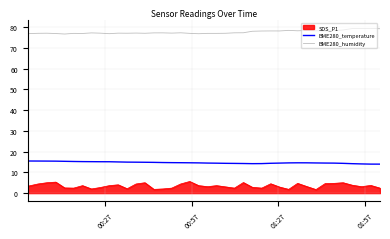

List the series in order of their peak value, lowest first.

SDS_P1, BME280_temperature, BME280_humidity